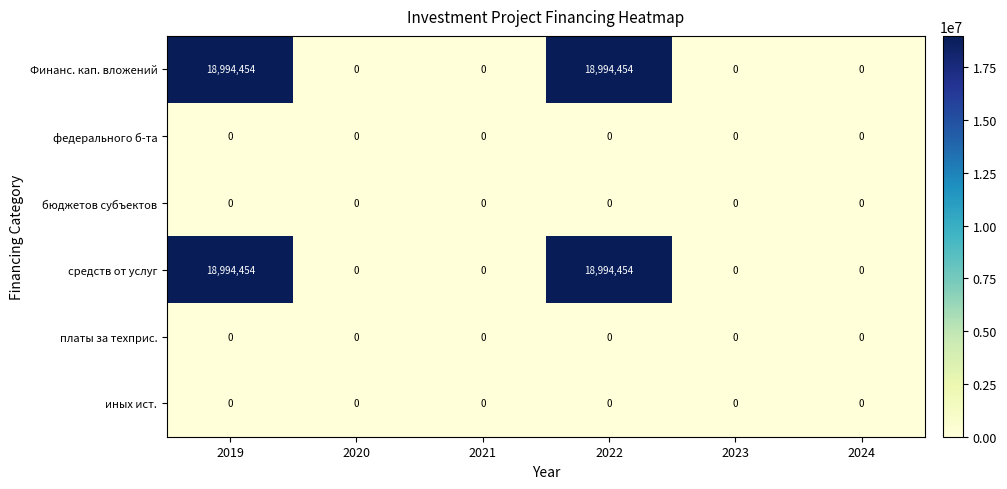

Is the value of средств от услуг at 2019 greater than the value of федерального б-та at 2022?

Yes